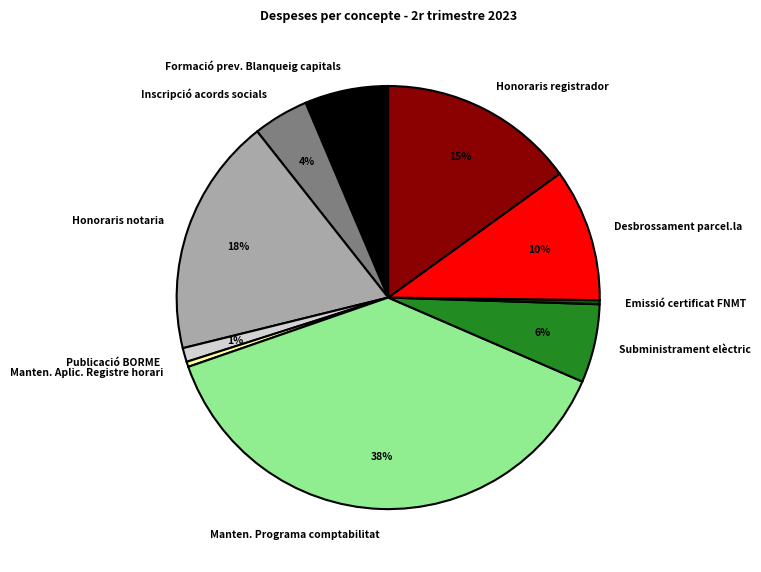

Does any single category account for the majority?

No